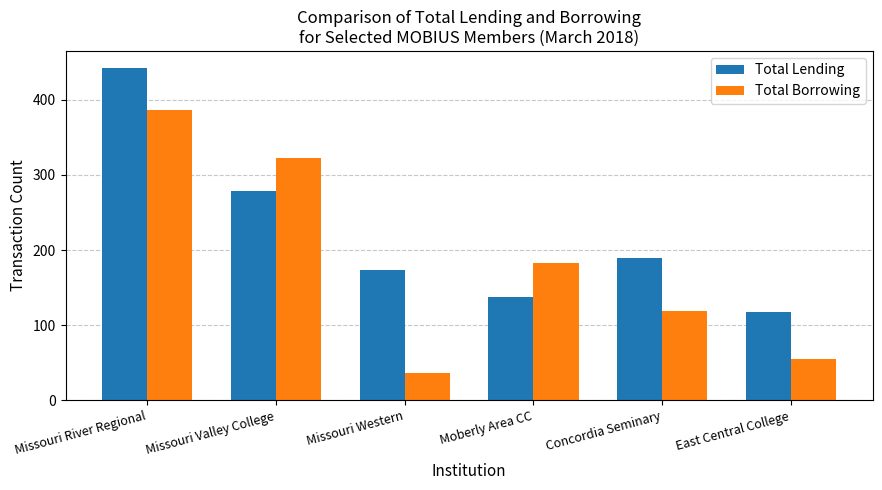

How many series are shown in this chart?

2